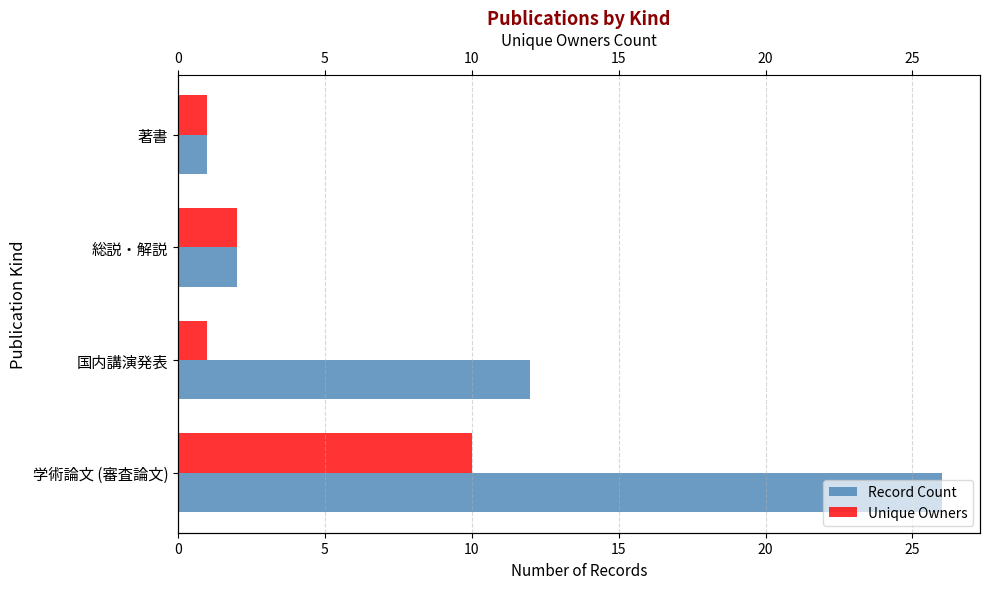

How many bars are there in total?

8